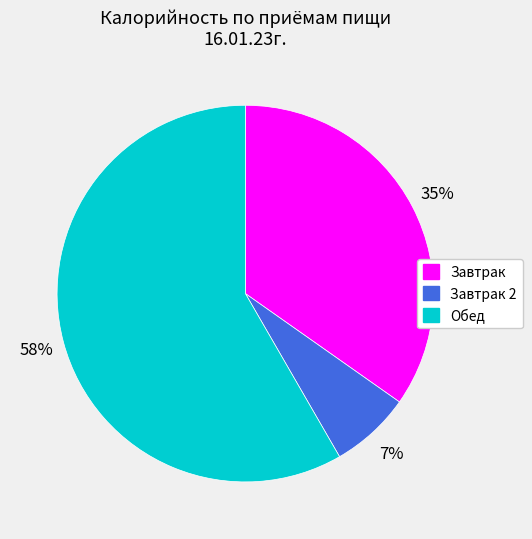

How many slices are in this pie chart?

3